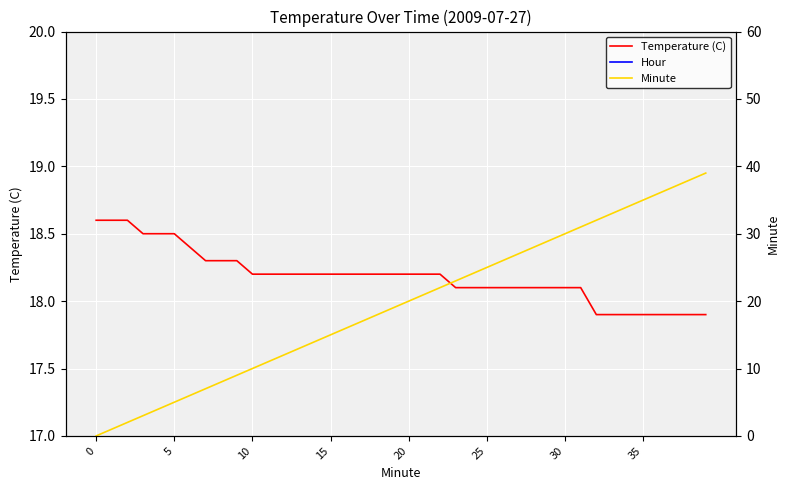

What are all the series names shown in the legend?

Temperature (C), Hour, Minute